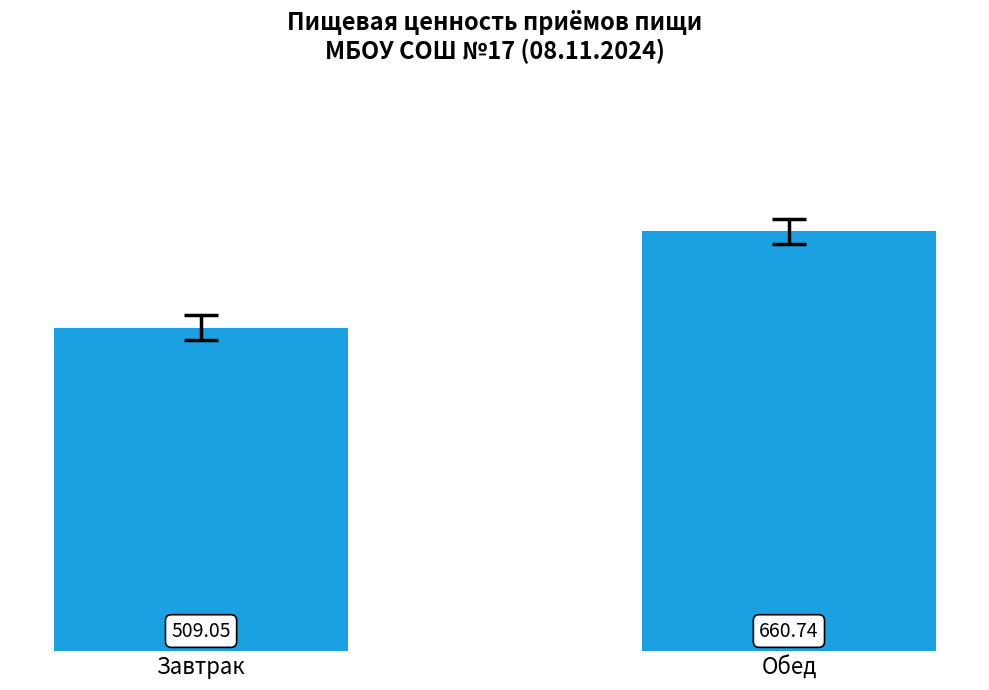

What is the difference between the values at Обед and Завтрак?

151.7